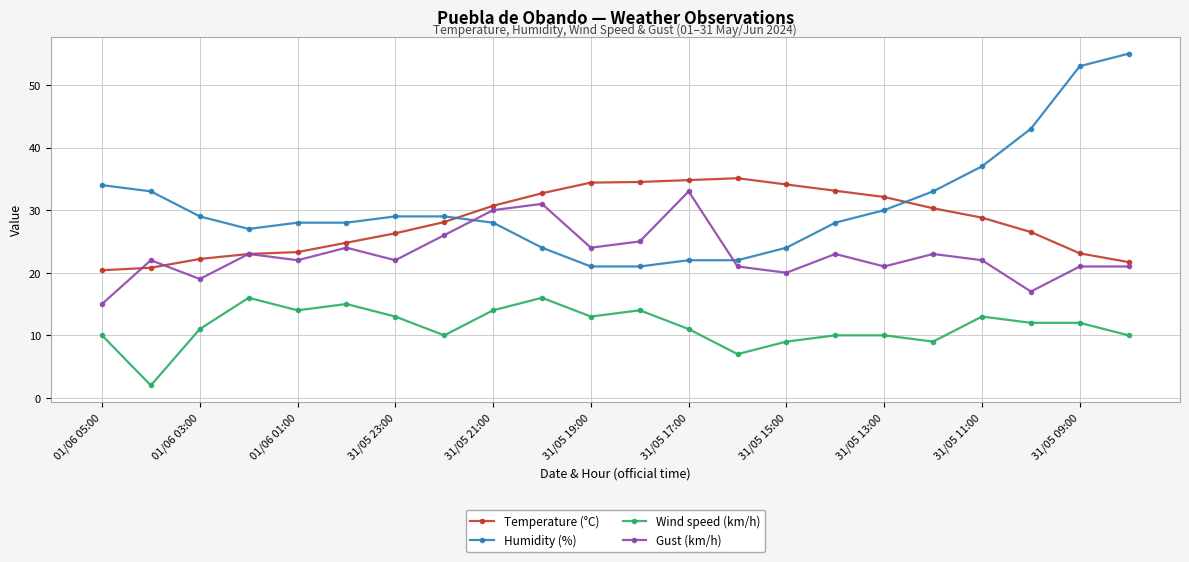

True or false: Gust (km/h) has more than 0 interior local peaks.

True